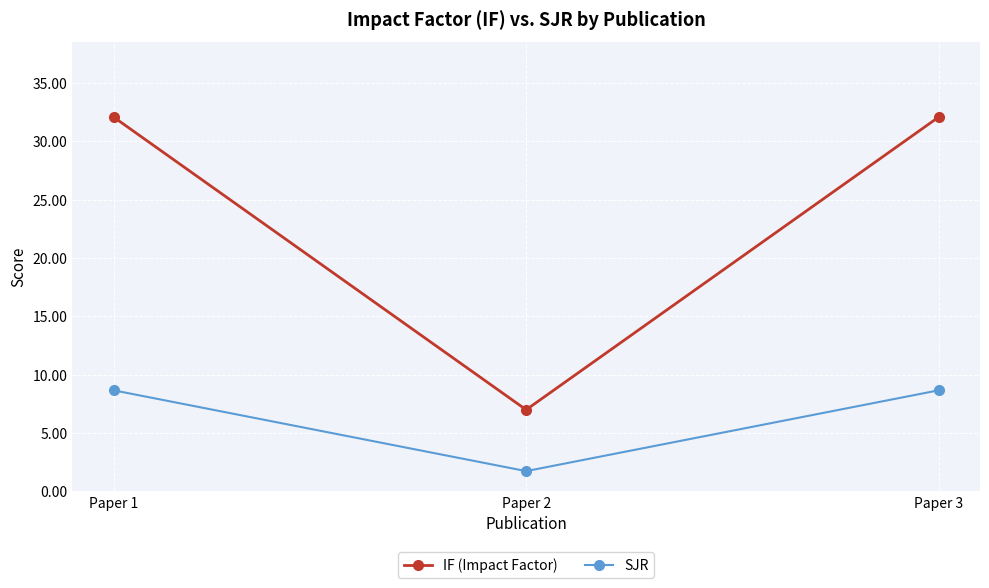

Is it true that IF (Impact Factor) equals 32.1 at Paper 3?

True